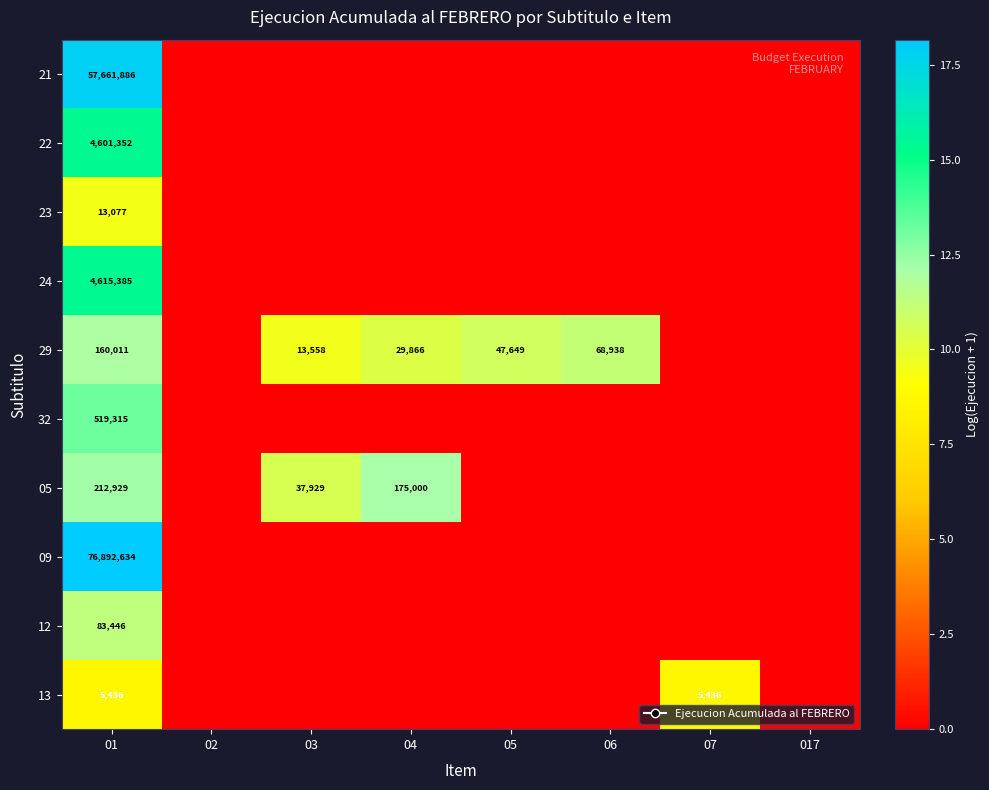

The value of 29 at 01 is 278763. True or false?

False